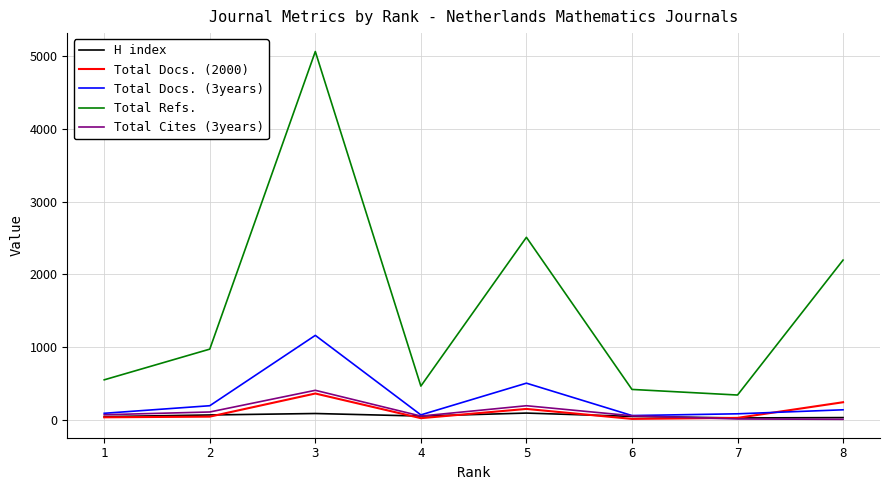

True or false: Total Refs. and Total Docs. (2000) cross at least once.

False